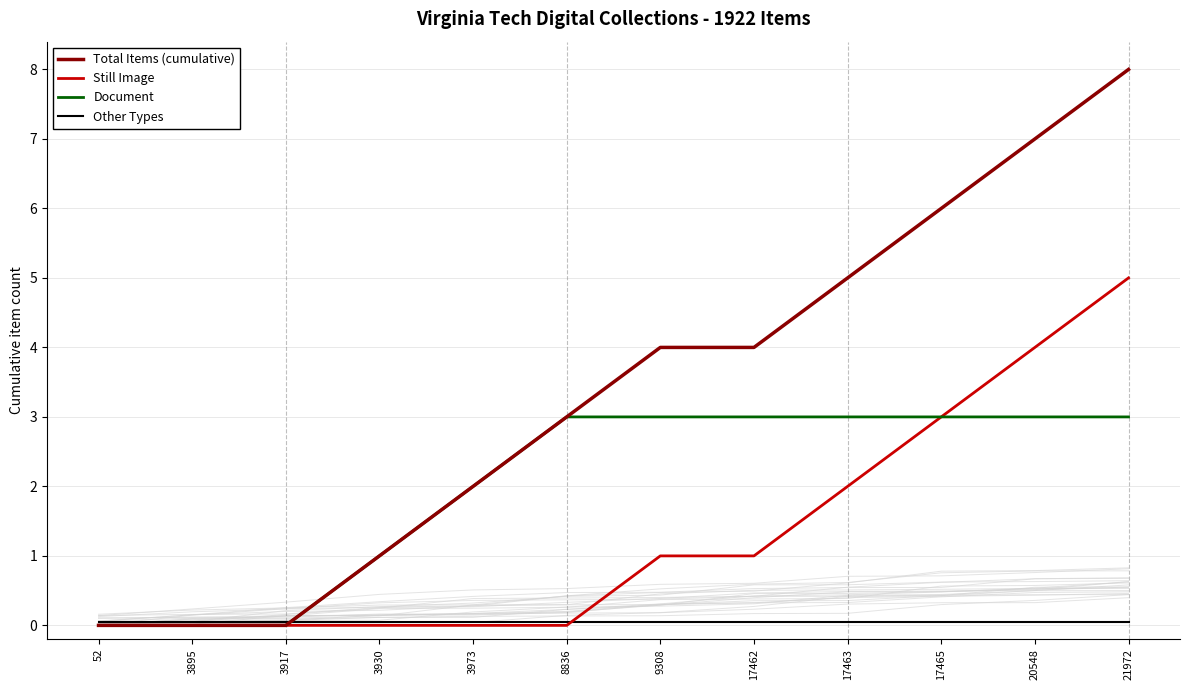

Is it true that Document equals 3.0 at 20548?

True